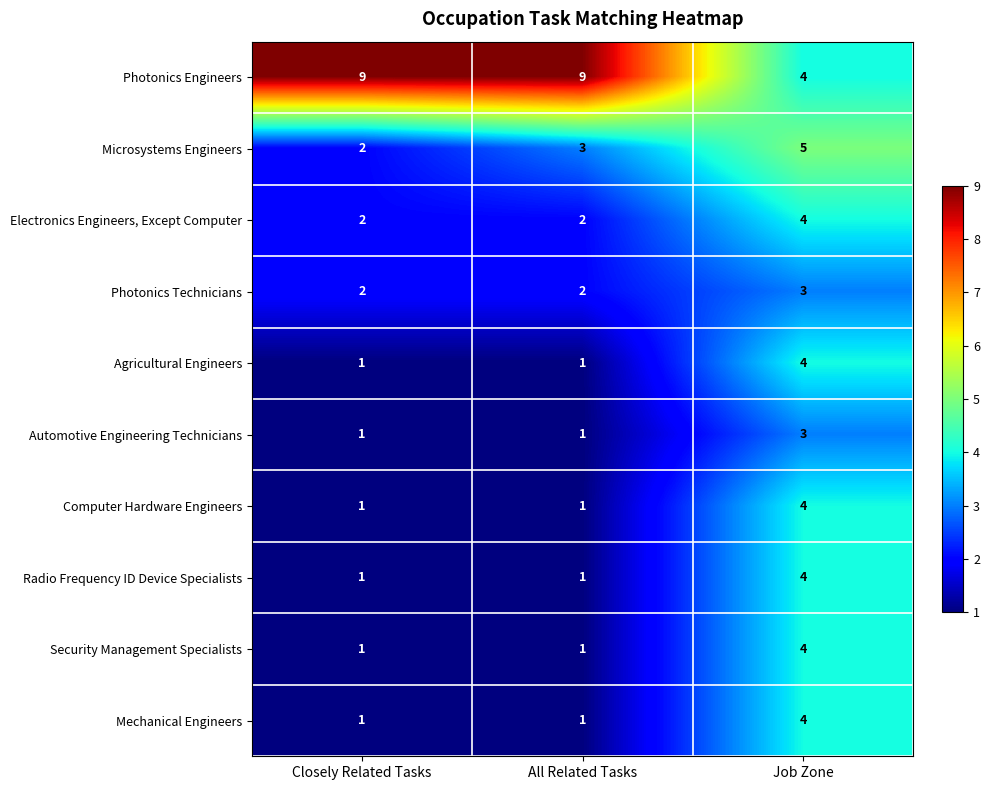

At which category is the sum across all series the highest?

Job Zone